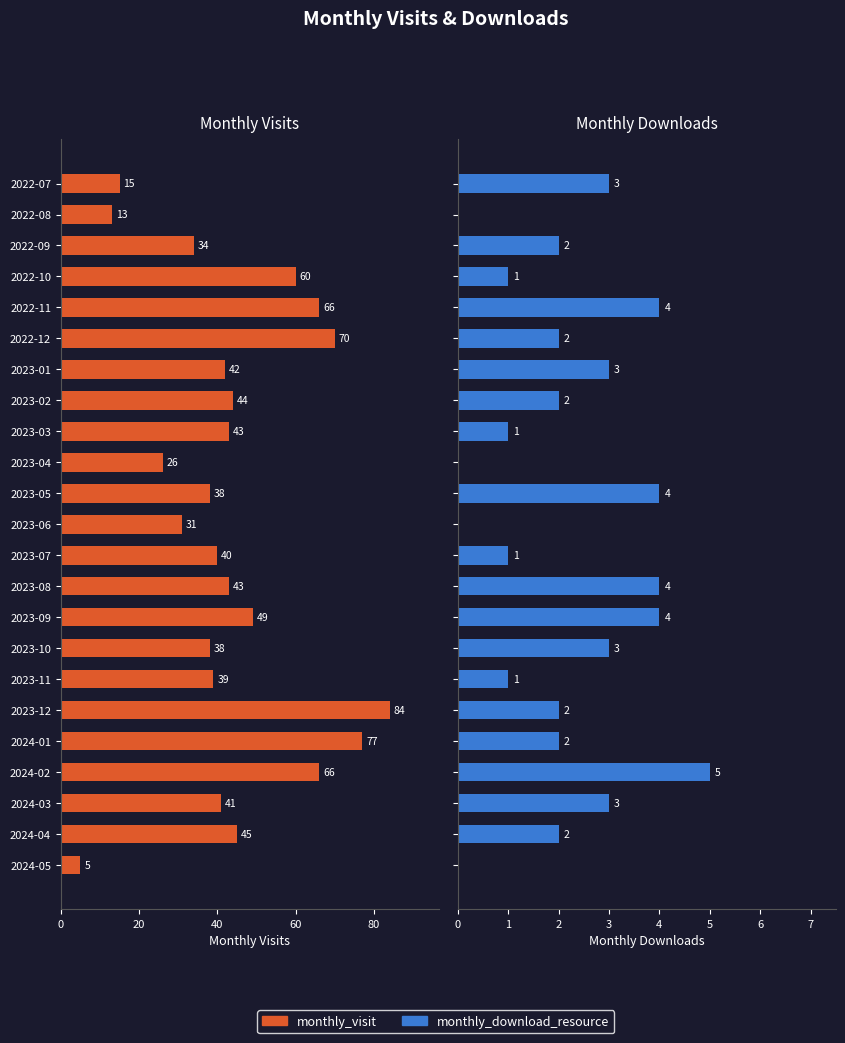

Which series has the largest range (max minus min)?

monthly_visit